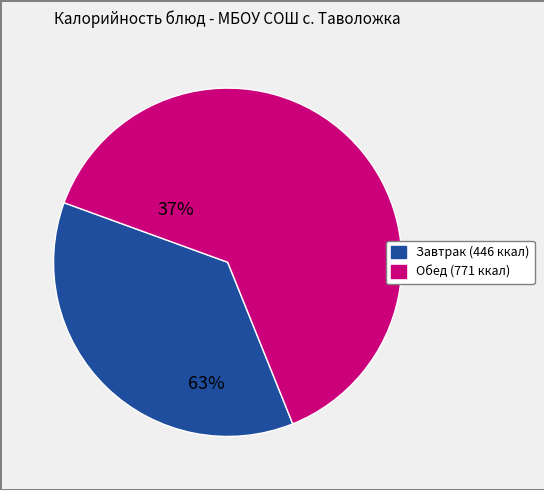

Is there any slice that represents more than half of the pie?

Yes